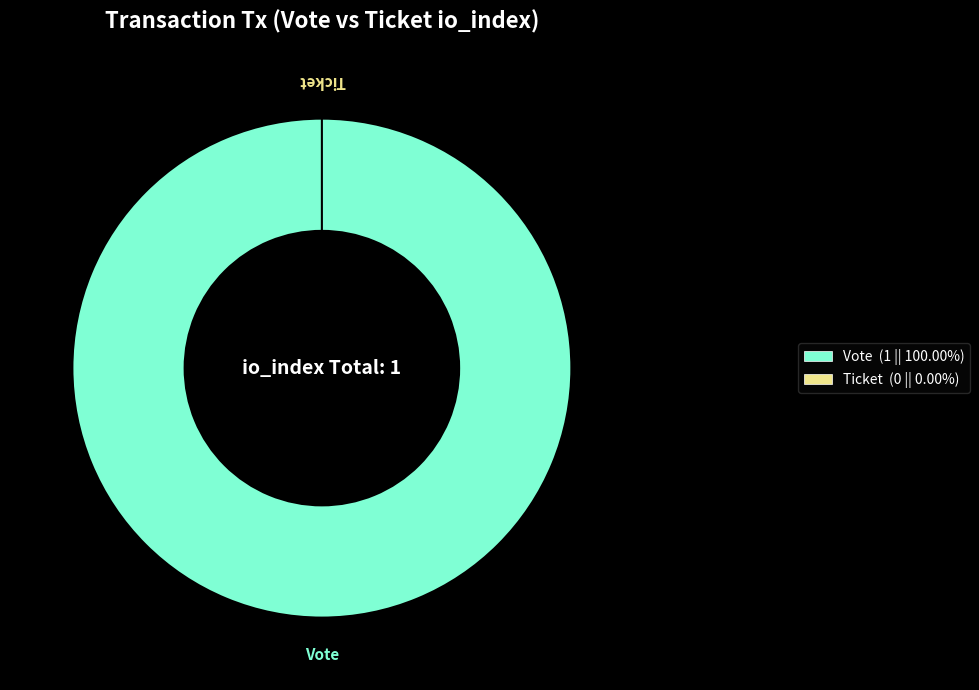

To the nearest percent, what percentage of the pie is Vote?

100%